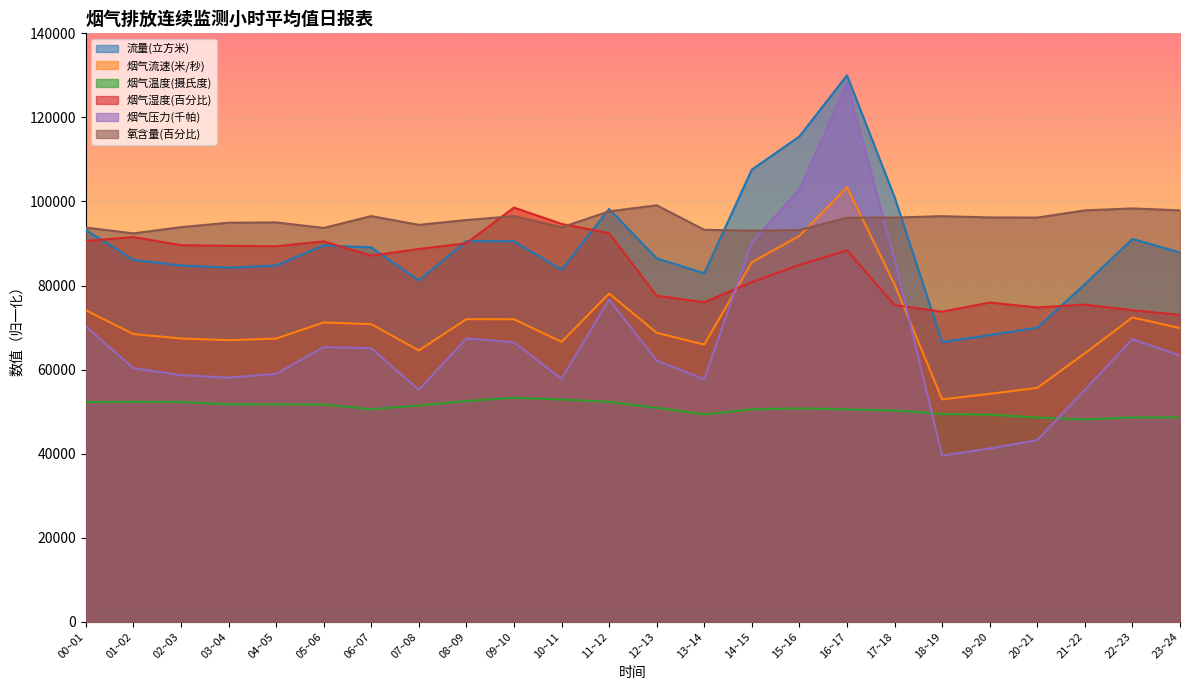

Where is the first local minimum for 烟气压力(千帕)?

03~04